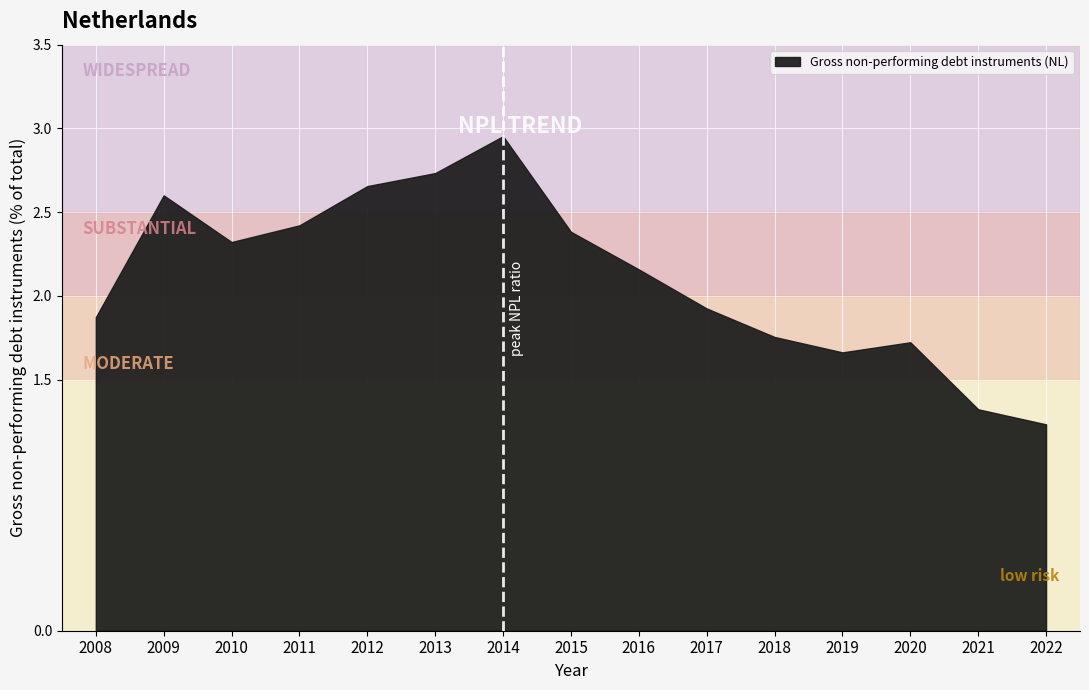

Which category has the lowest value across all series?

2022